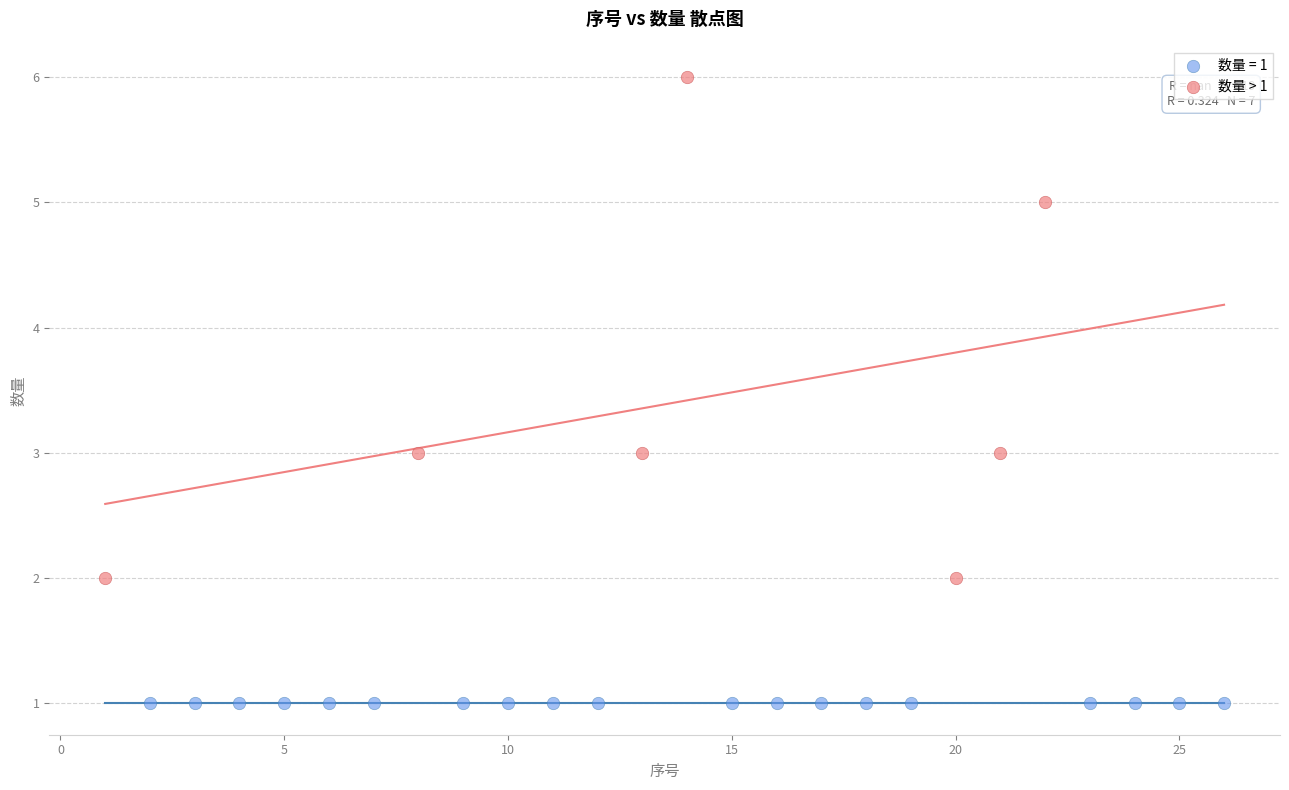

Which series reaches the minimum Y coordinate?

数量 = 1